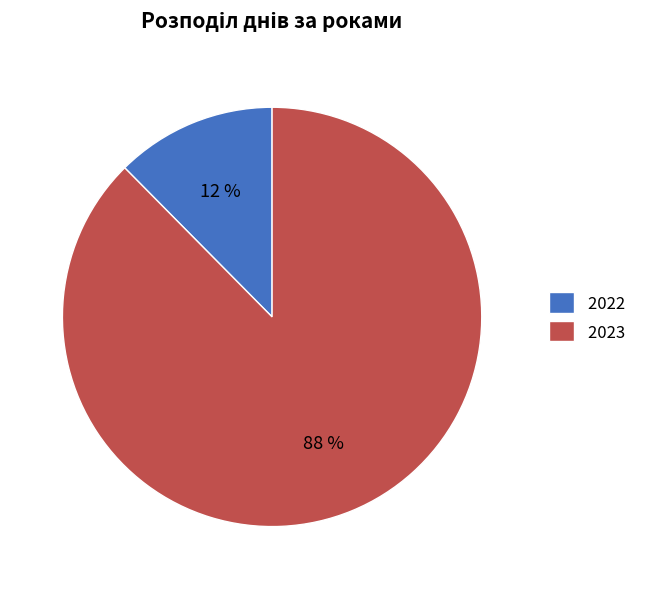

To the nearest percent, what is the combined percentage of 2022 and 2023?

100%